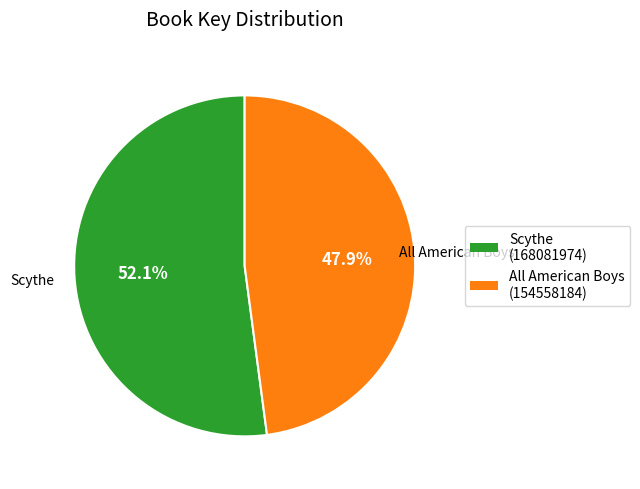

To the nearest percent, what percentage of the pie is Scythe?

52%